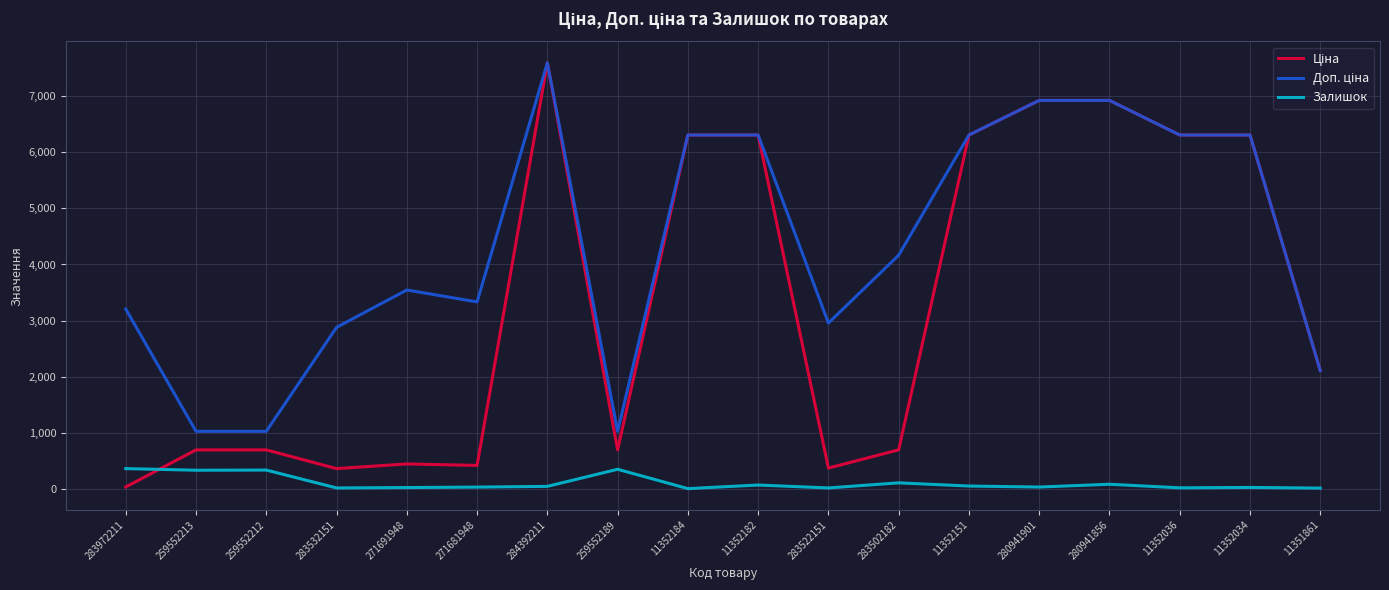

What is the maximum value shown in the chart?

7596.5